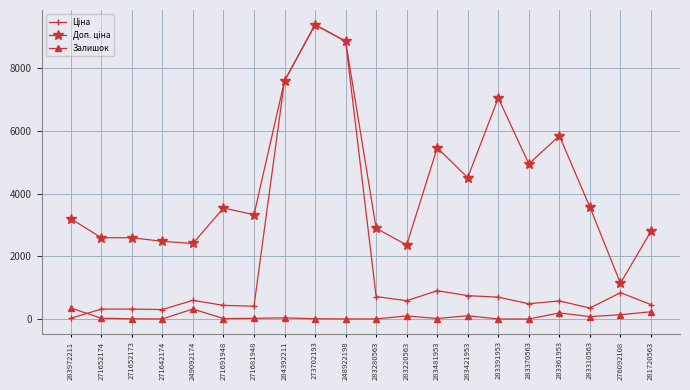

Which category has the highest value across all series?

273702193